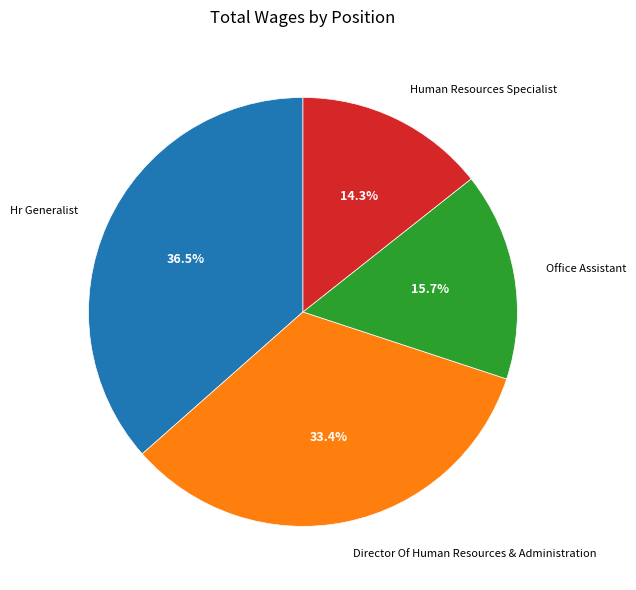

Is there a majority slice in this chart?

No